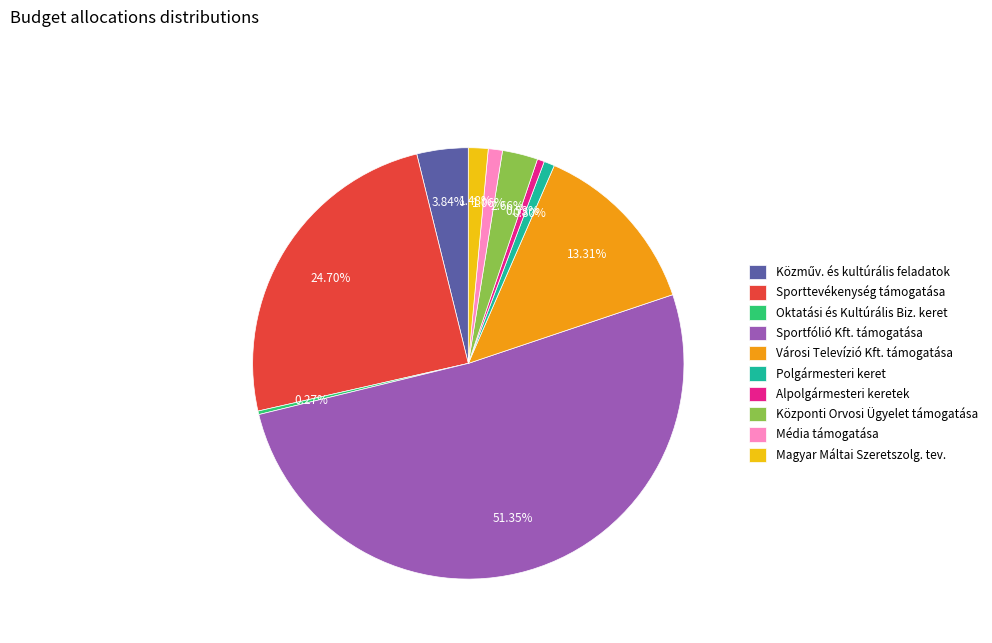

Which slice represents more than half of the pie?

Sportfólió Kft. támogatása